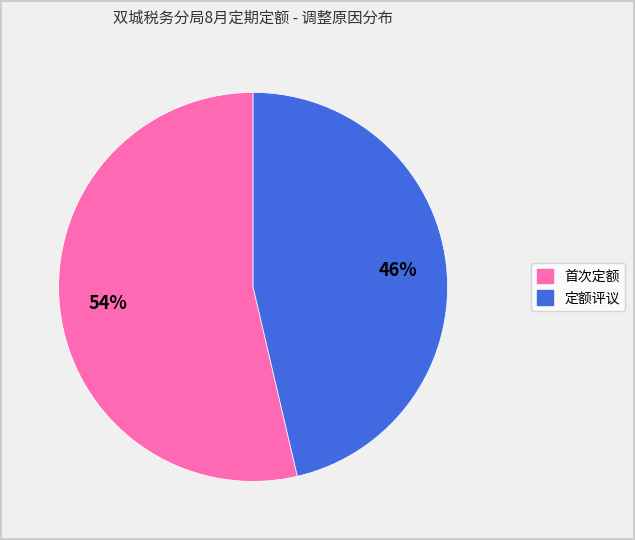

To the nearest percent, what is the average slice percentage?

50%